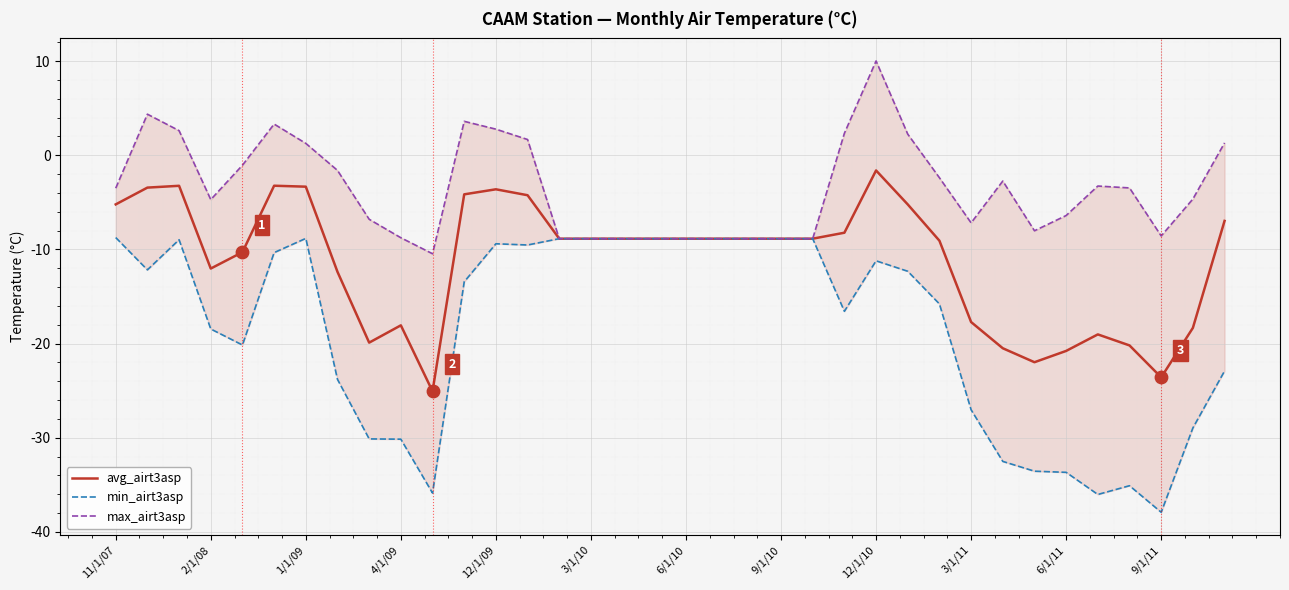

Which series has the largest total across all categories?

max_airt3asp